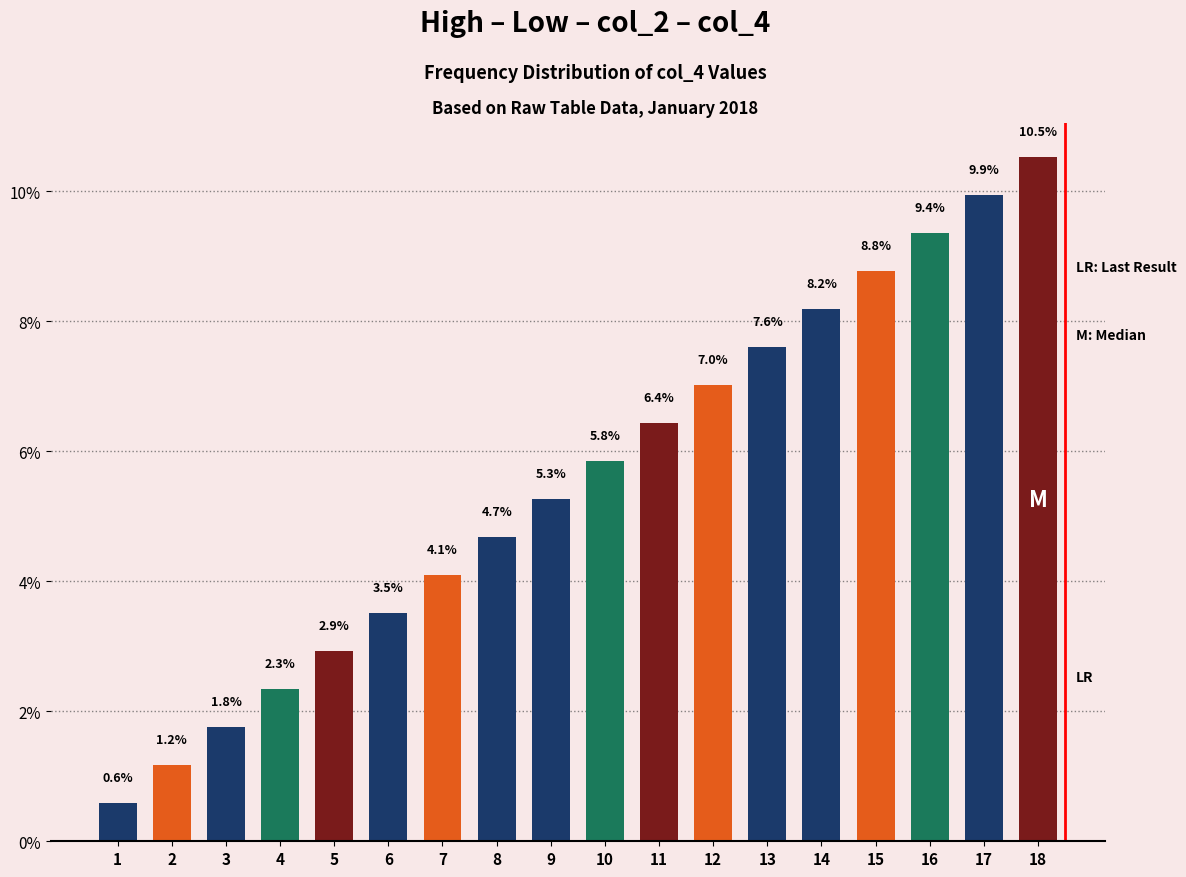

Where does the data first go above 5?

9